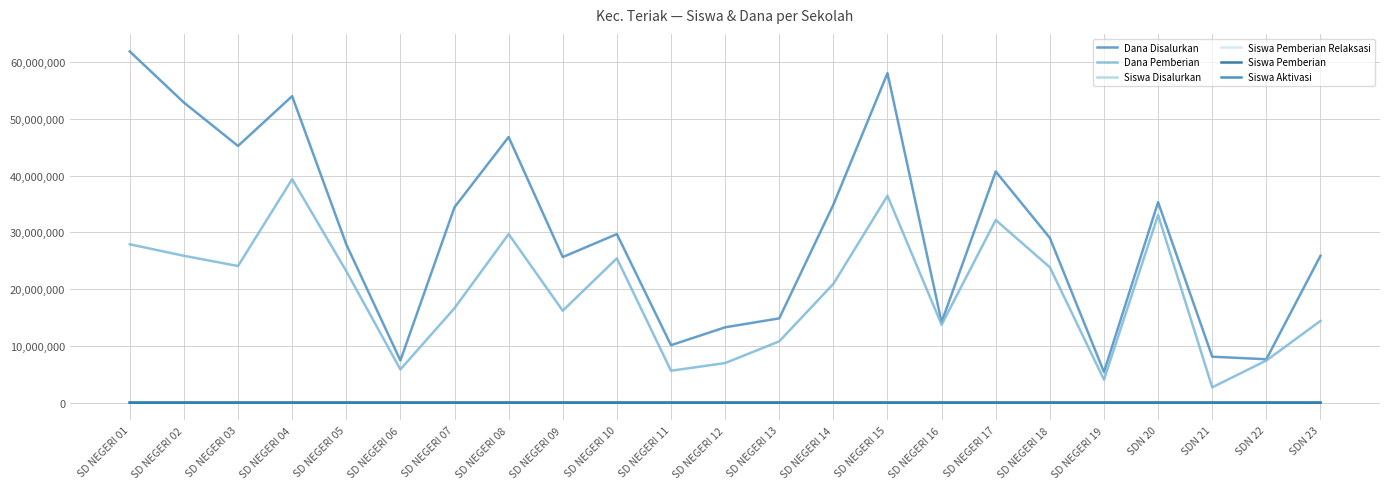

Rank the series at SDN 22 from highest to lowest value.

Dana Disalurkan, Dana Pemberian, Siswa Disalurkan, Siswa Pemberian, Siswa Pemberian Relaksasi, Siswa Aktivasi